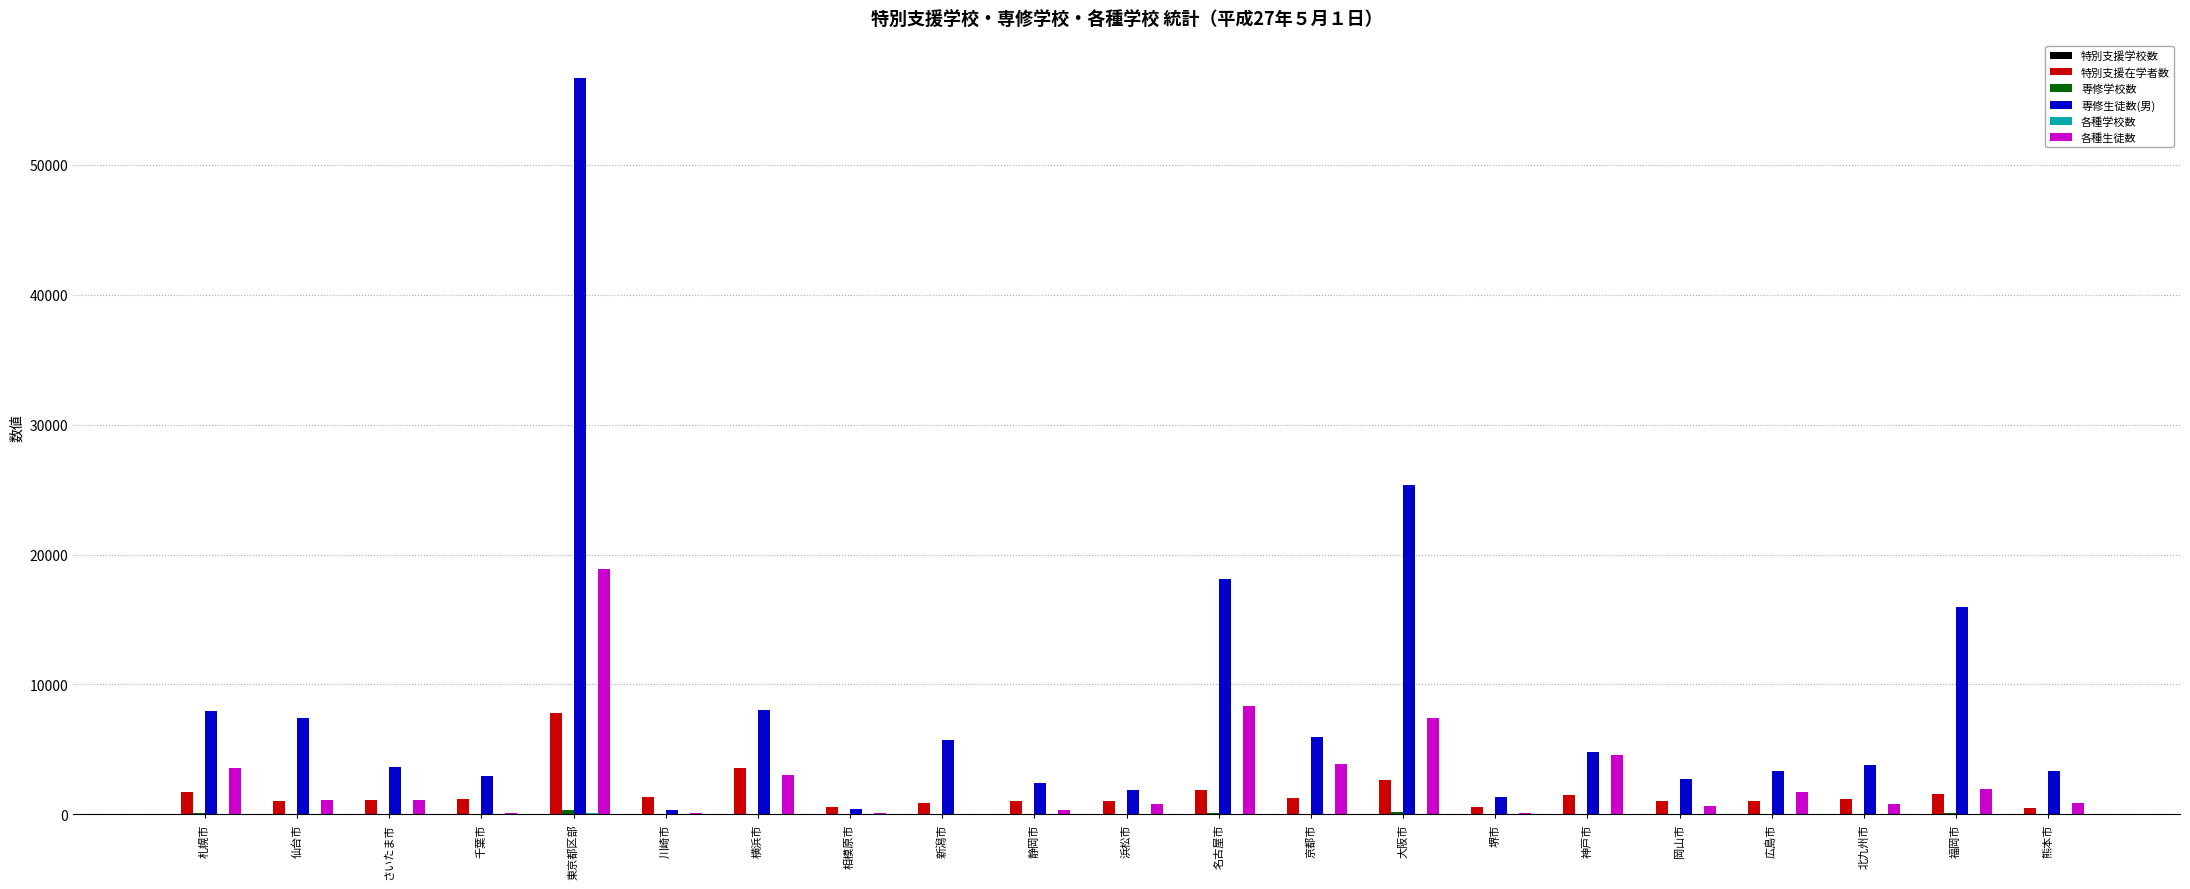

At which category does the chart reach its peak across all series?

東京都区部